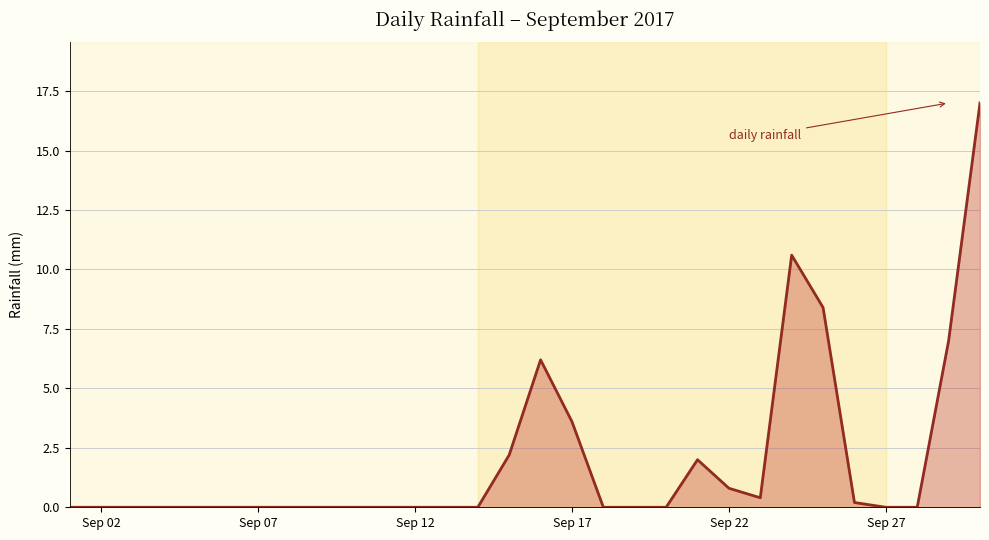

What is the difference between the maximum and minimum values?

17.0